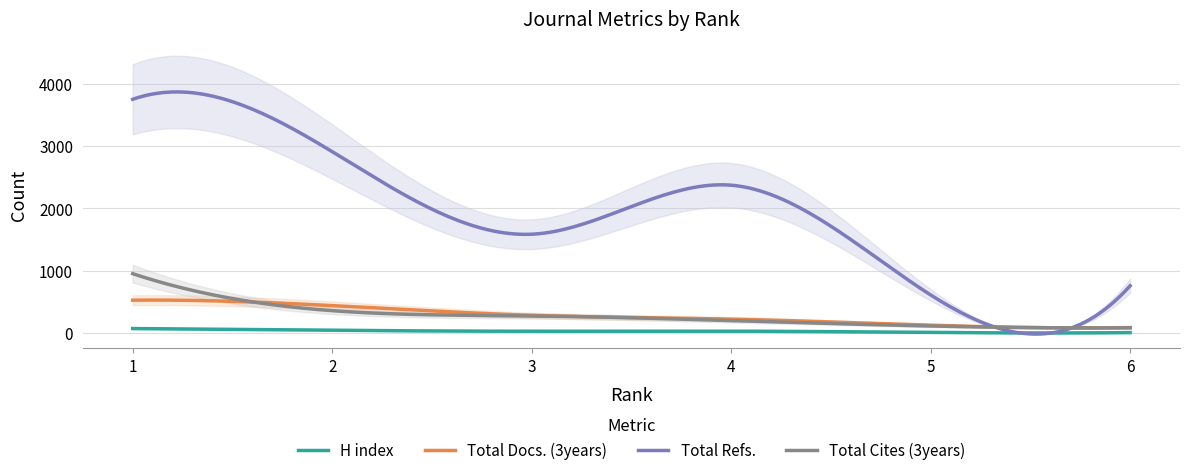

True or false: H index has a value of 44 at 2.

True